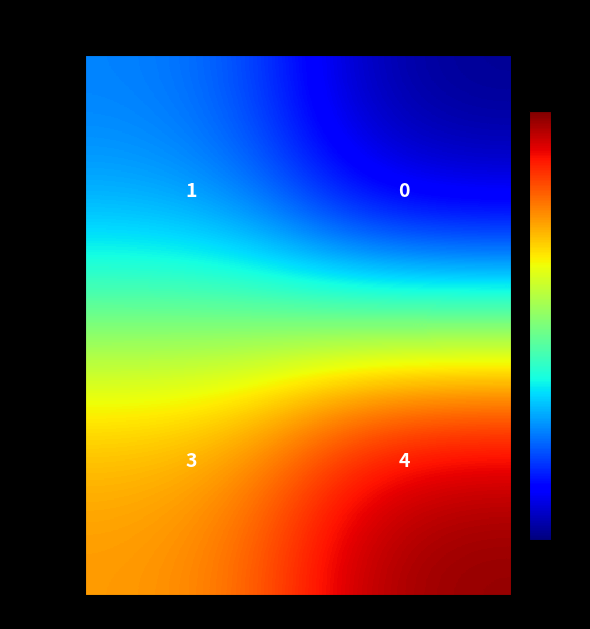

How many distinct data groups are displayed?

2